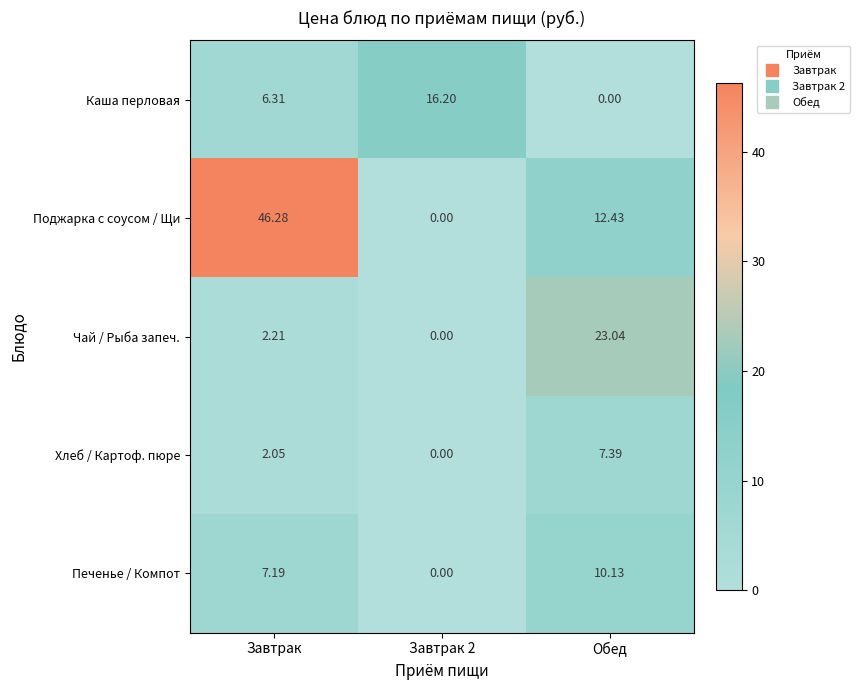

At which category is the sum across all series the highest?

Завтрак